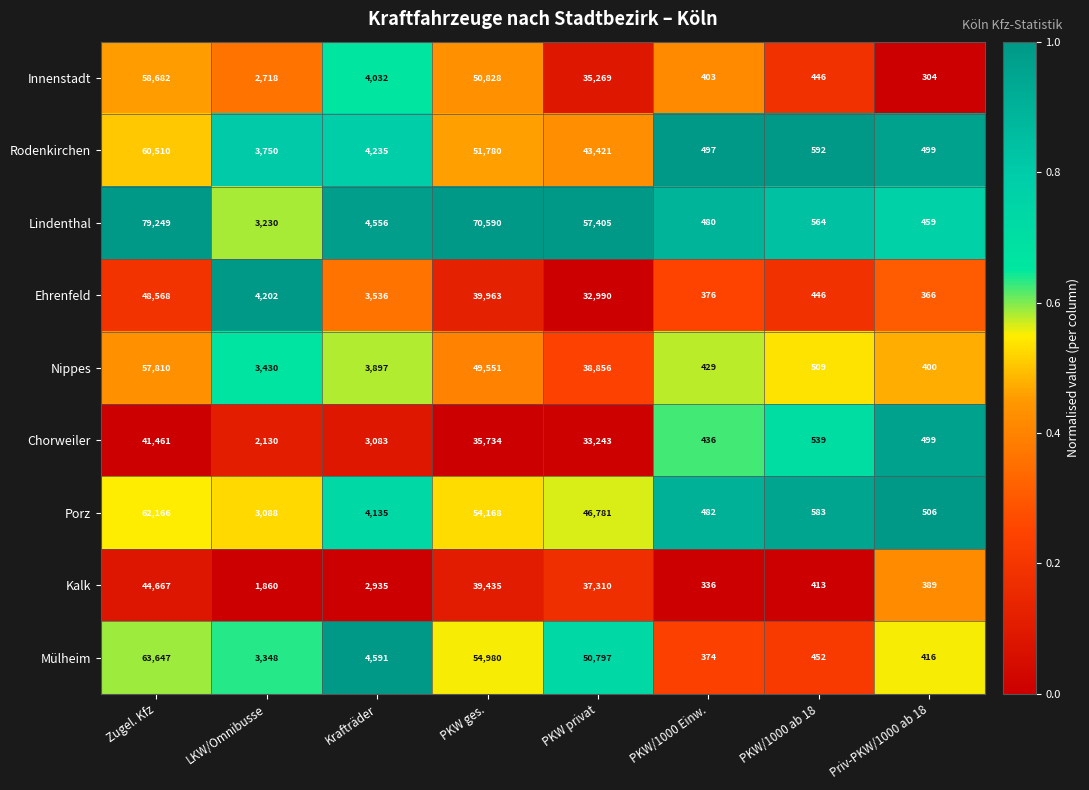

The Innenstadt series shows 249 at PKW/1000 Einw.. True or false?

False